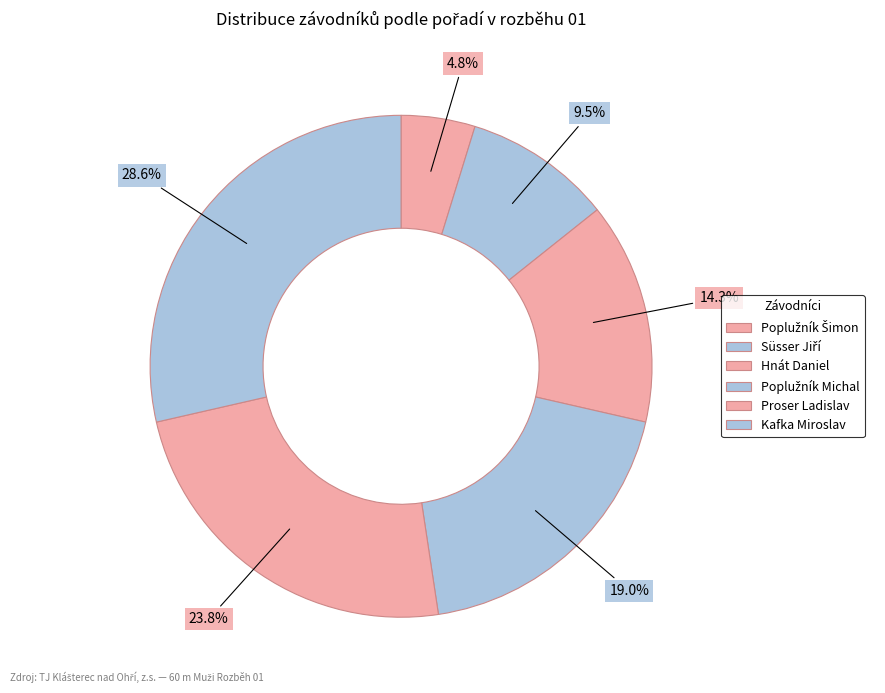

How much of the chart is everything except Süsser Jiří?

90.5%